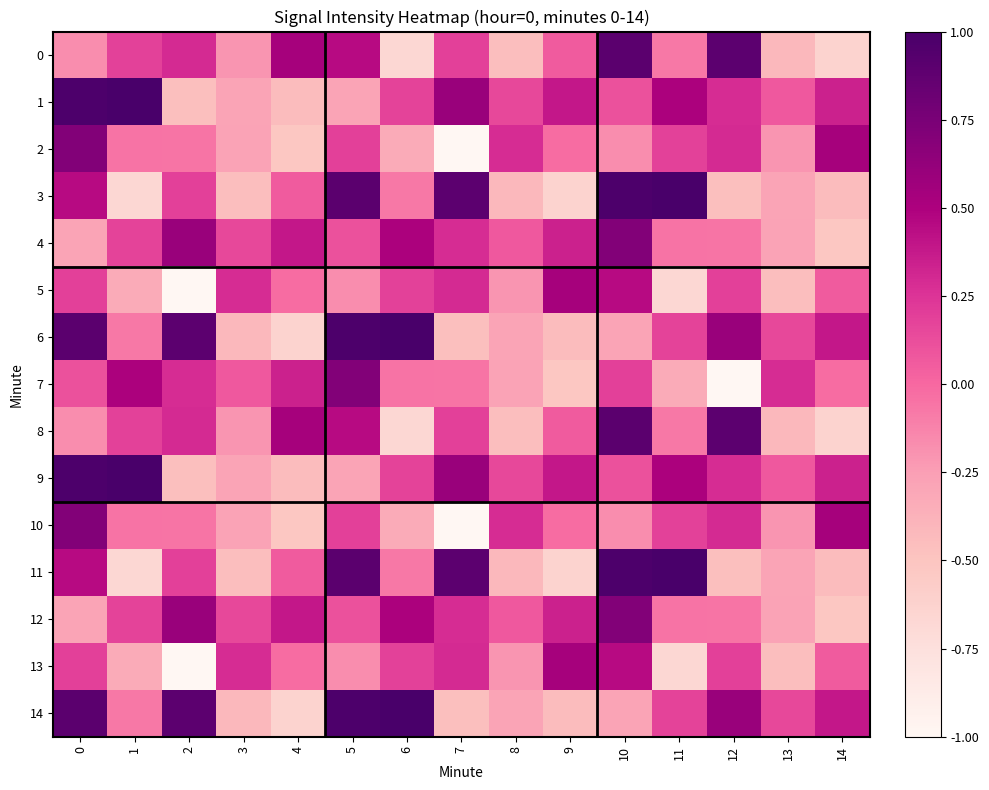

How many series are shown in this chart?

15